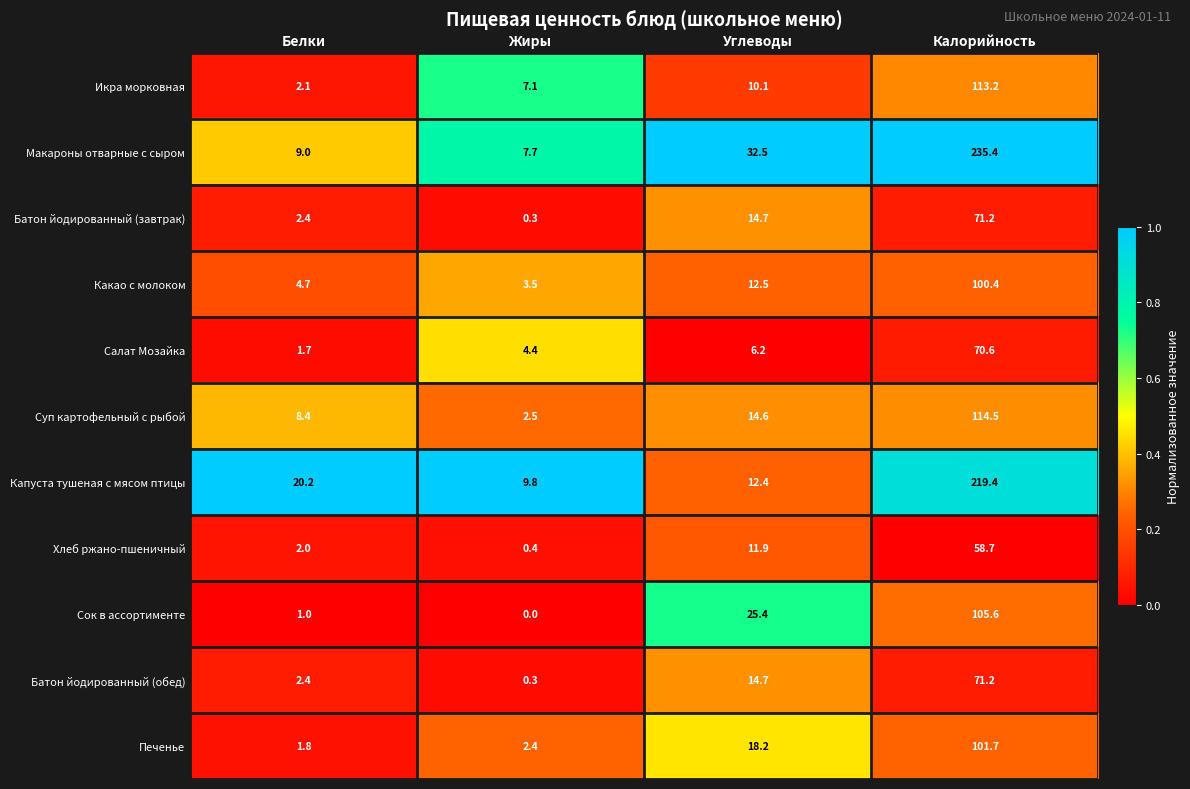

Where does the Батон йодированный (завтрак) series first go above 14?

Углеводы